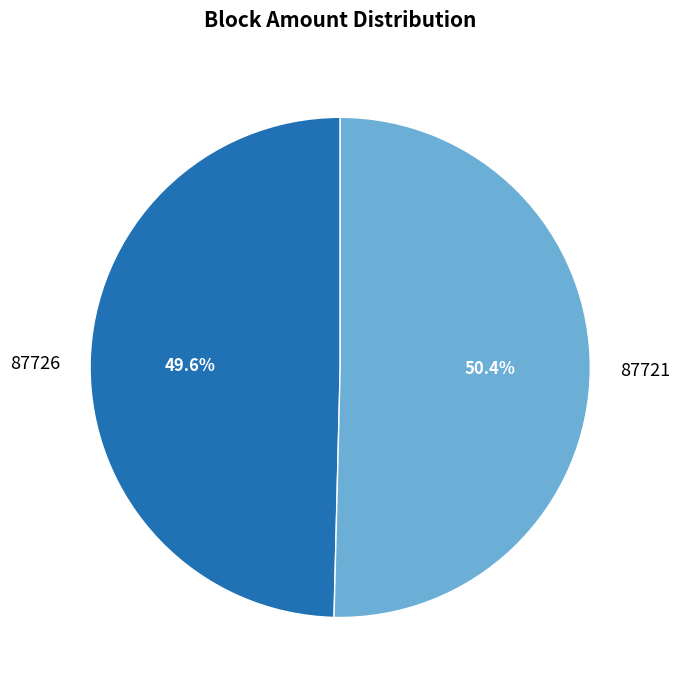

Which category has the smallest portion of the pie?

87726